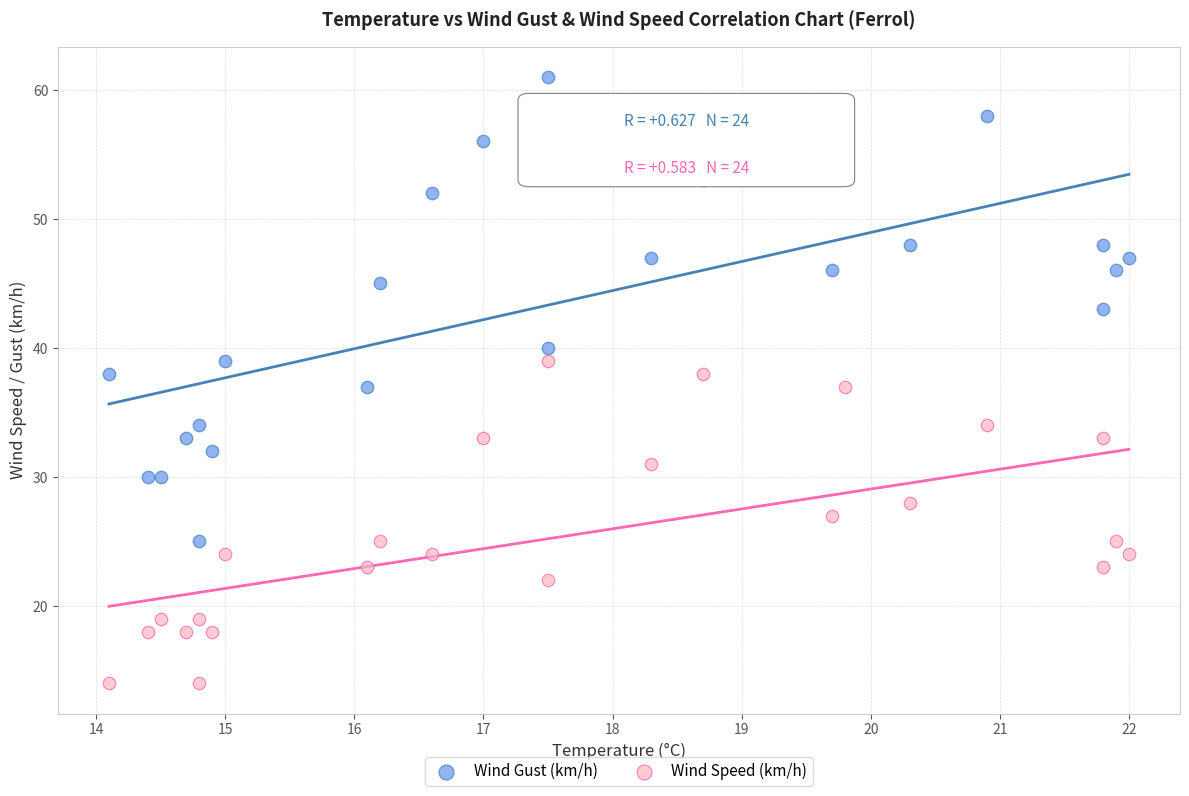

Which series reaches the minimum Y coordinate?

Wind Speed (km/h)